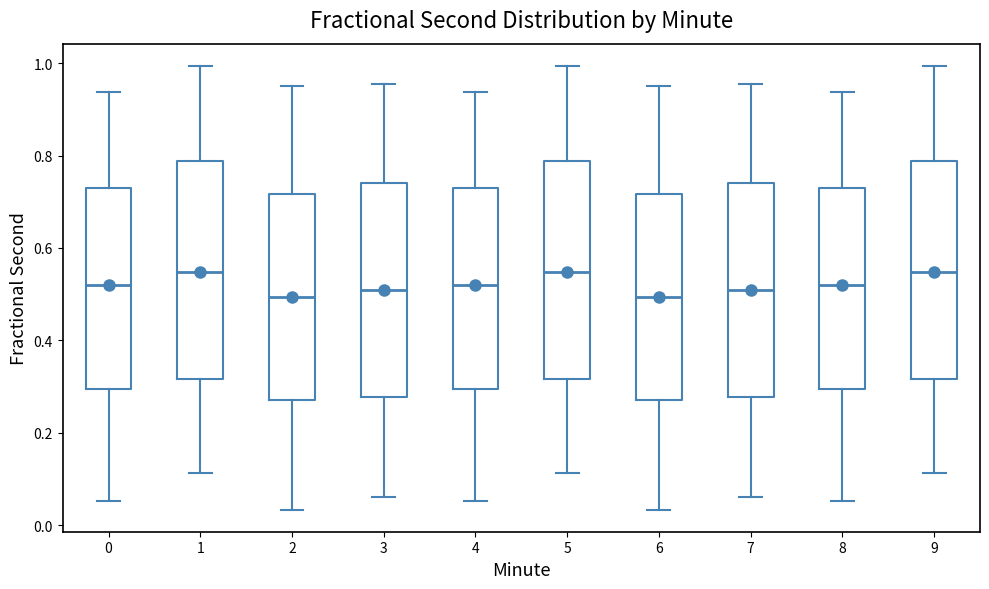

Reading left to right, read every box against the y-axis: the position of its median line, the range the box covers, and the ends of its whiskers. The values are not printed on the chart, so give them approximately, as read against the axis.

0: median 0.52, box 0.30 to 0.74, whiskers 0.06 to 0.94
1: median 0.54, box 0.32 to 0.78, whiskers 0.12 to 1.00
2: median 0.50, box 0.28 to 0.72, whiskers 0.04 to 0.96
3: median 0.50, box 0.28 to 0.74, whiskers 0.06 to 0.96
4: median 0.52, box 0.30 to 0.74, whiskers 0.06 to 0.94
5: median 0.54, box 0.32 to 0.78, whiskers 0.12 to 1.00
6: median 0.50, box 0.28 to 0.72, whiskers 0.04 to 0.96
7: median 0.50, box 0.28 to 0.74, whiskers 0.06 to 0.96
8: median 0.52, box 0.30 to 0.74, whiskers 0.06 to 0.94
9: median 0.54, box 0.32 to 0.78, whiskers 0.12 to 1.00